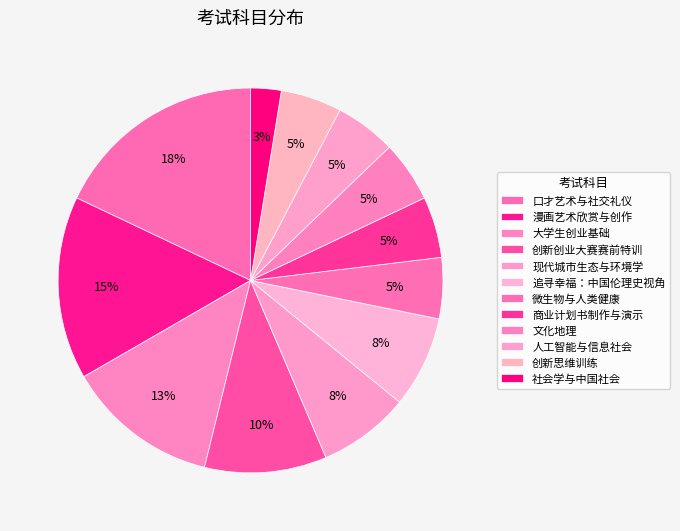

To the nearest percent, what is the average slice percentage?

8%